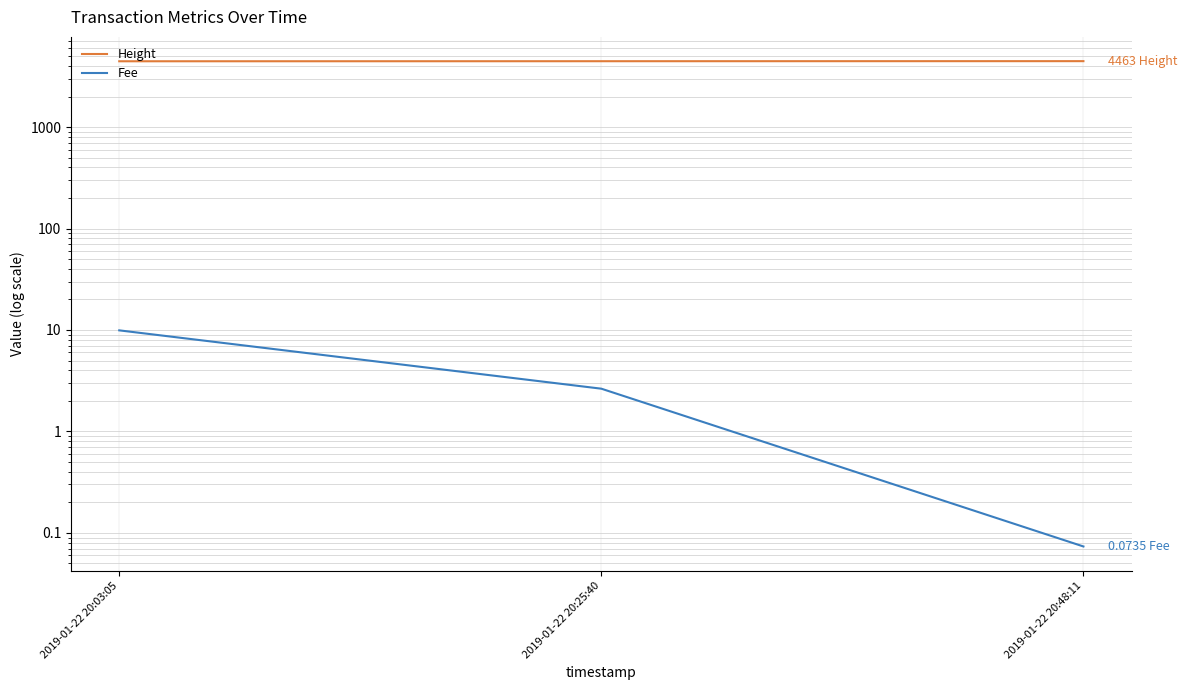

What is the value of the Height point at the 1st from the left?

4451.0